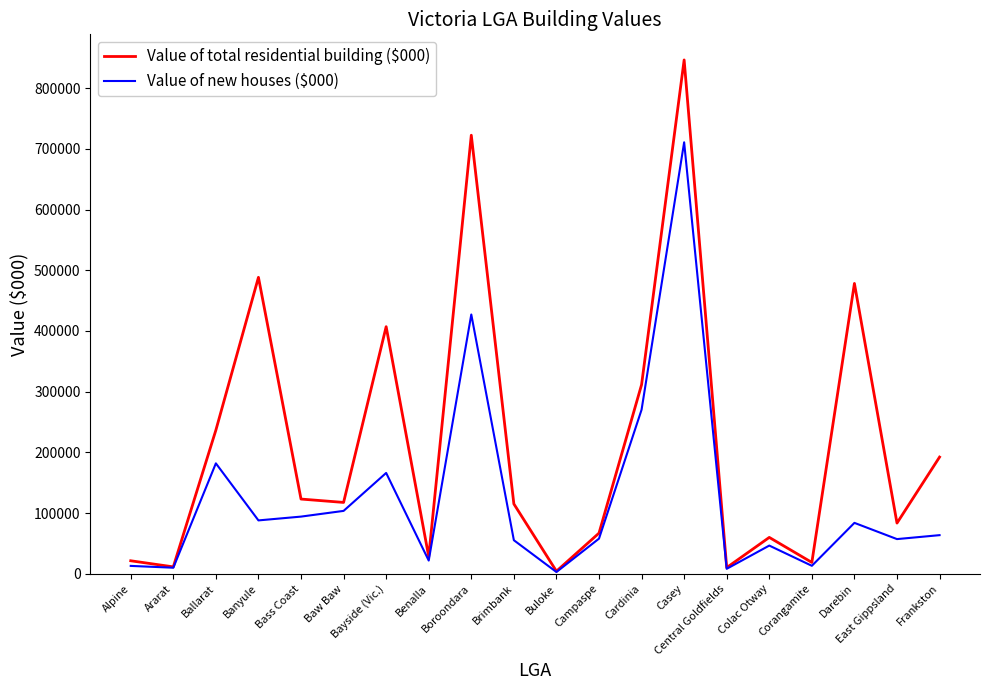

What is the difference between the Value of total residential building ($000) values at Frankston and Ararat?

180925